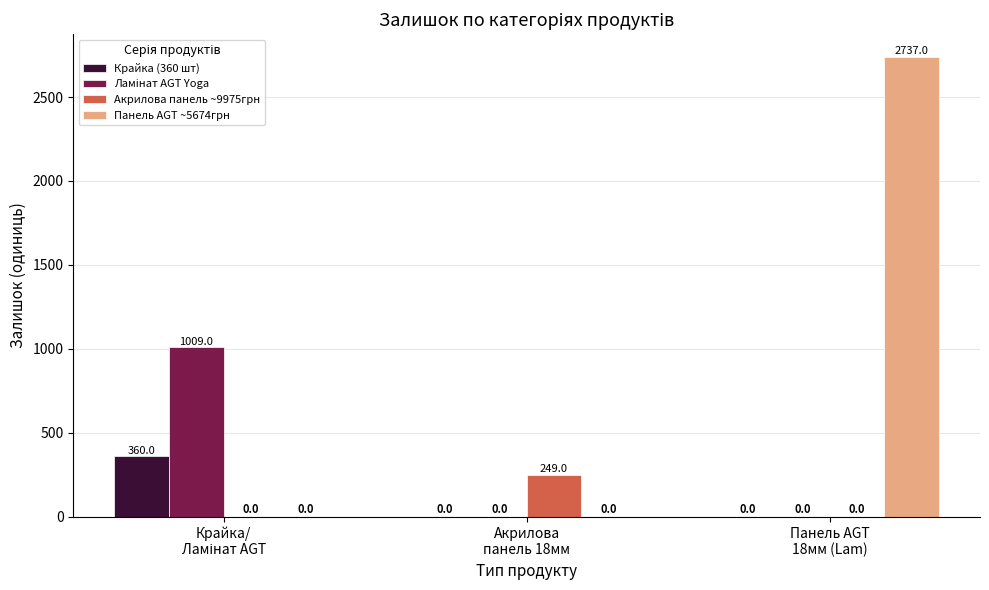

True or false: Панель AGT ~5674грн has a value of 0 at Акрилова
панель 18мм.

True